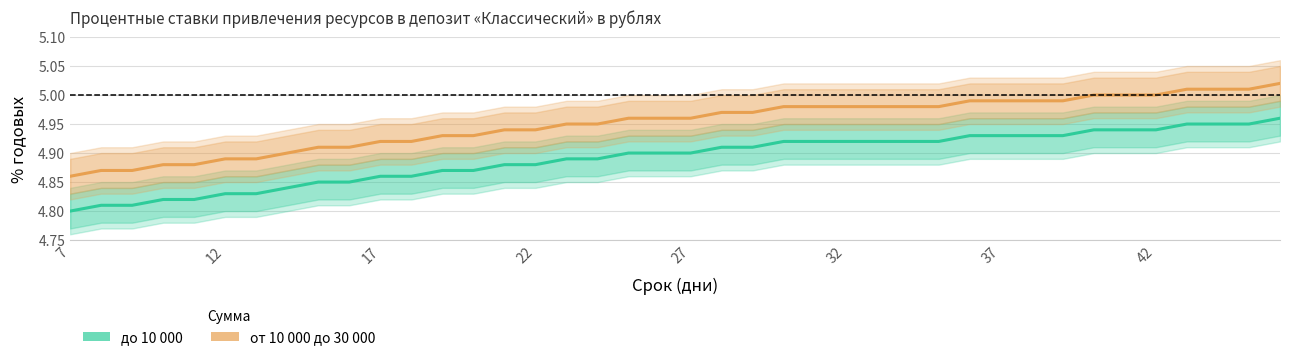

What is the lowest value of the от 10 000 до 30 000 series?

4.9